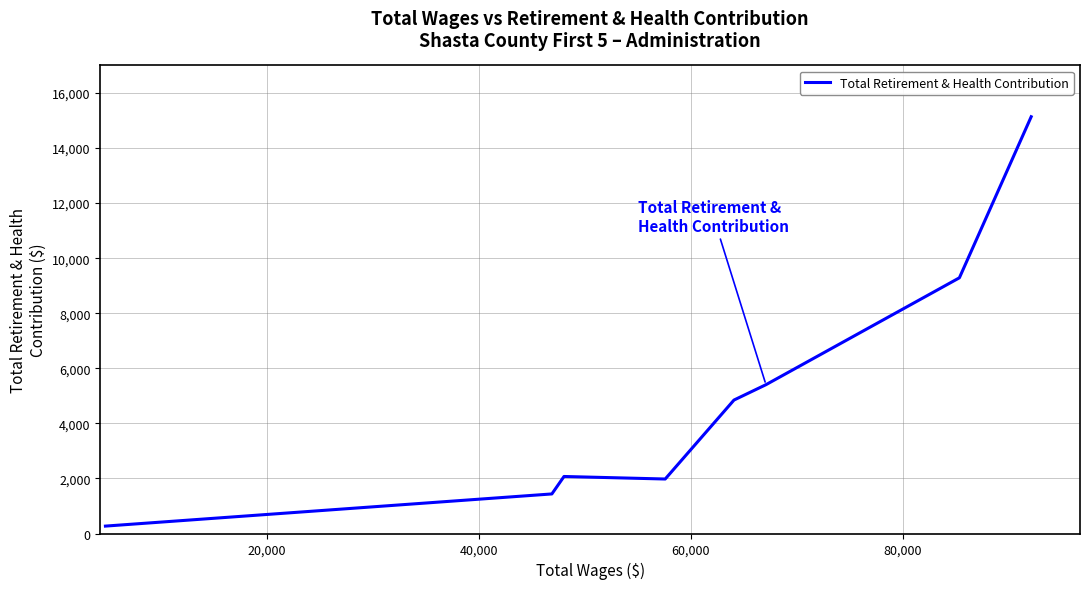

How many data points are above 4847?

3